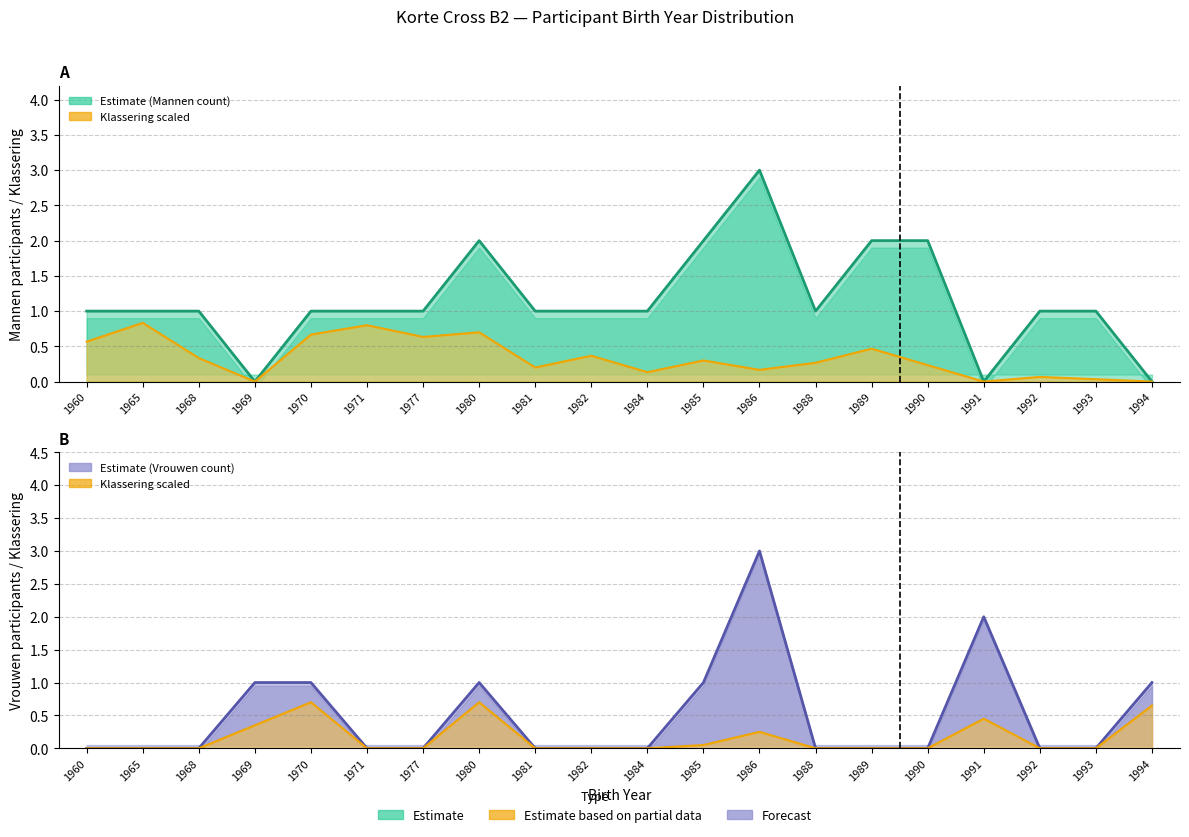

Reading left to right, list all the values displayed in this chart.

Mannen - Count: 1960=1	1965=1	1968=1	1969=0	1970=1	1971=1	1977=1	1980=2	1981=1	1982=1	1984=1	1985=2	1986=3	1988=1	1989=2	1990=2	1991=0	1992=1	1993=1	1994=0
Vrouwen - Count: 1960=0	1965=0	1968=0	1969=1	1970=1	1971=0	1977=0	1980=1	1981=0	1982=0	1984=0	1985=1	1986=3	1988=0	1989=0	1990=0	1991=2	1992=0	1993=0	1994=1